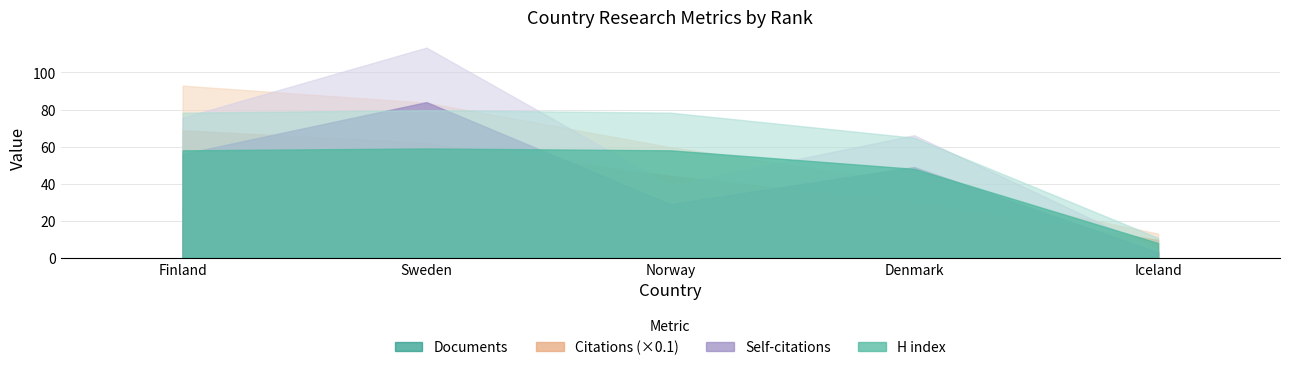

Reading right to left, what are all the values shown in this chart?

Documents: Iceland=3	Denmark=16	Norway=18	Sweden=23	Finland=26
Citations: Iceland=97	Denmark=299	Norway=442	Sweden=620	Finland=688
Self-citations: Iceland=3	Denmark=49	Norway=29	Sweden=84	Finland=56
H index: Iceland=8	Denmark=48	Norway=58	Sweden=59	Finland=58